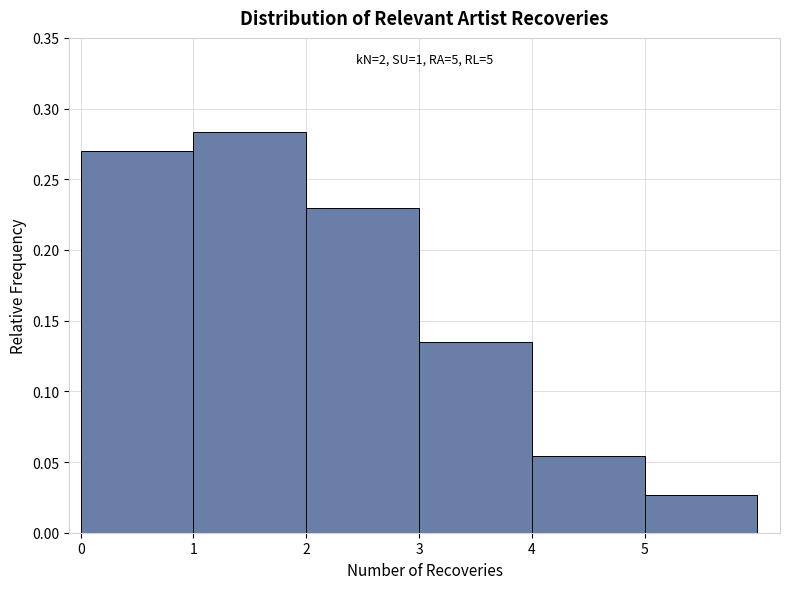

Which range on the x-axis has the tallest bar?

1 to 2